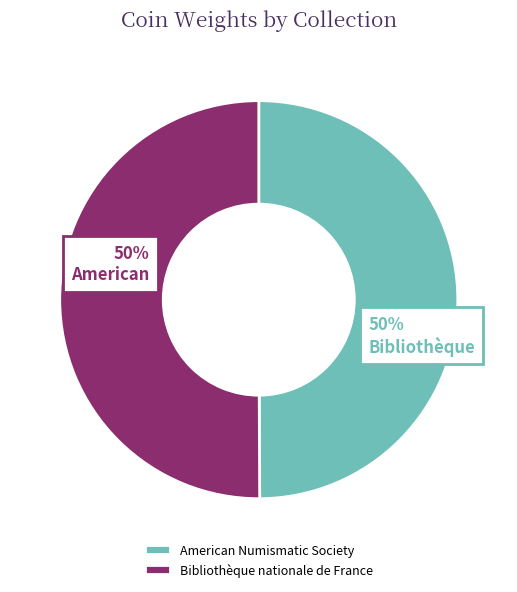

Do American Numismatic Society and Bibliothèque nationale de France together represent more than half of the pie?

Yes